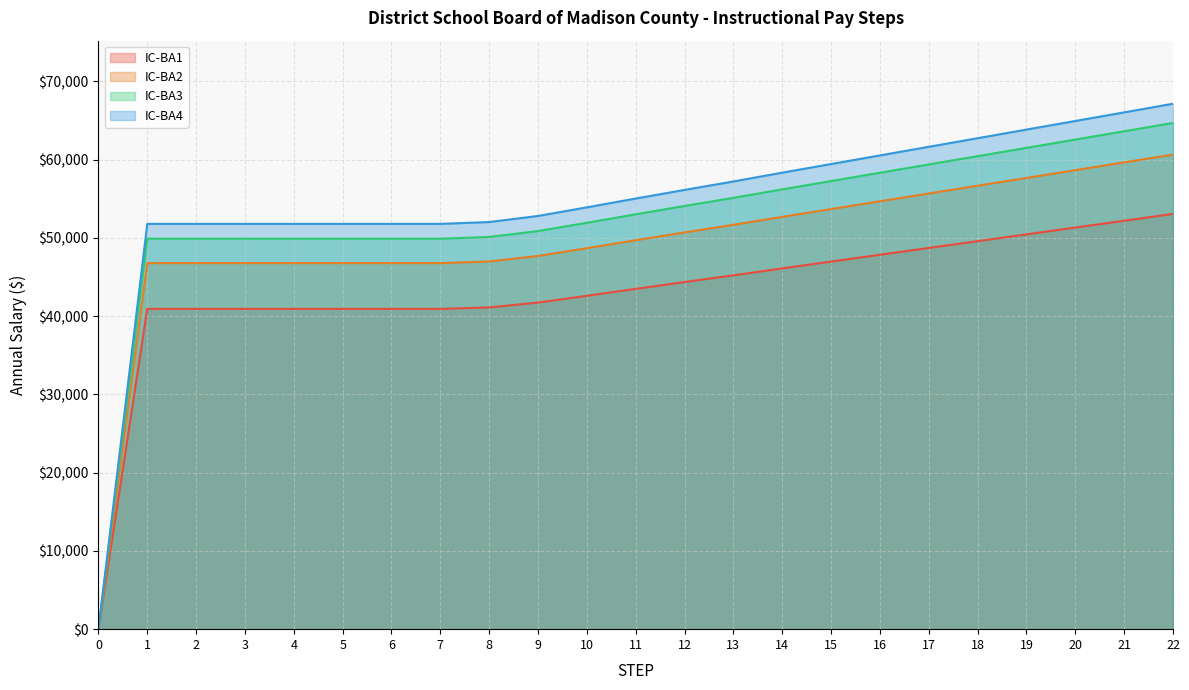

What are all the series names shown in the legend?

IC-BA1, IC-BA2, IC-BA3, IC-BA4